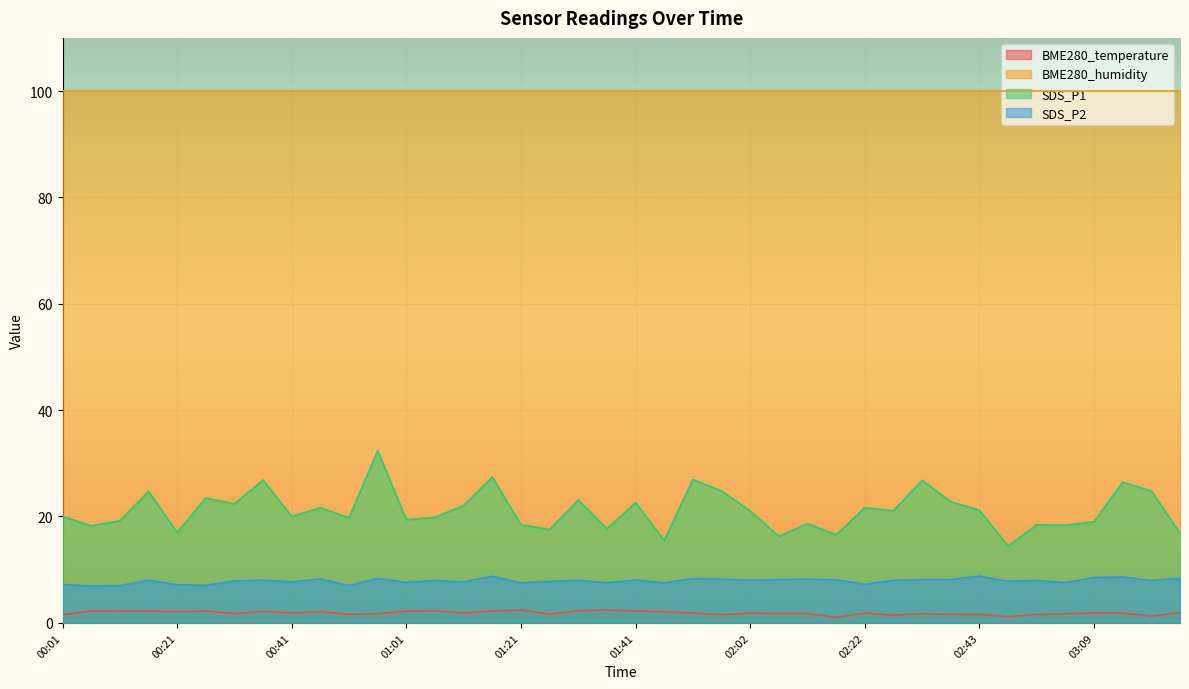

Which category has the highest value across all series?

00:56